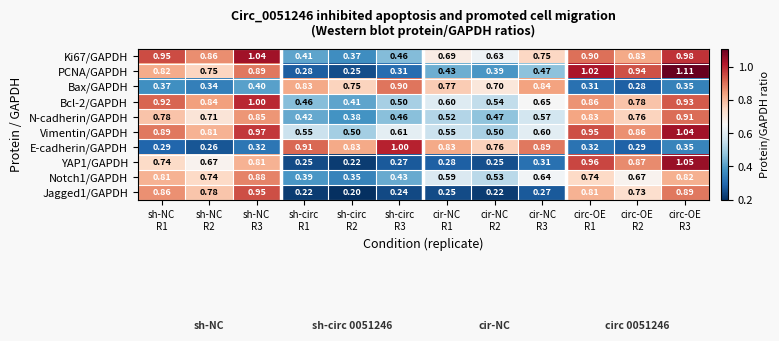

Count the number of data series in this chart.

10